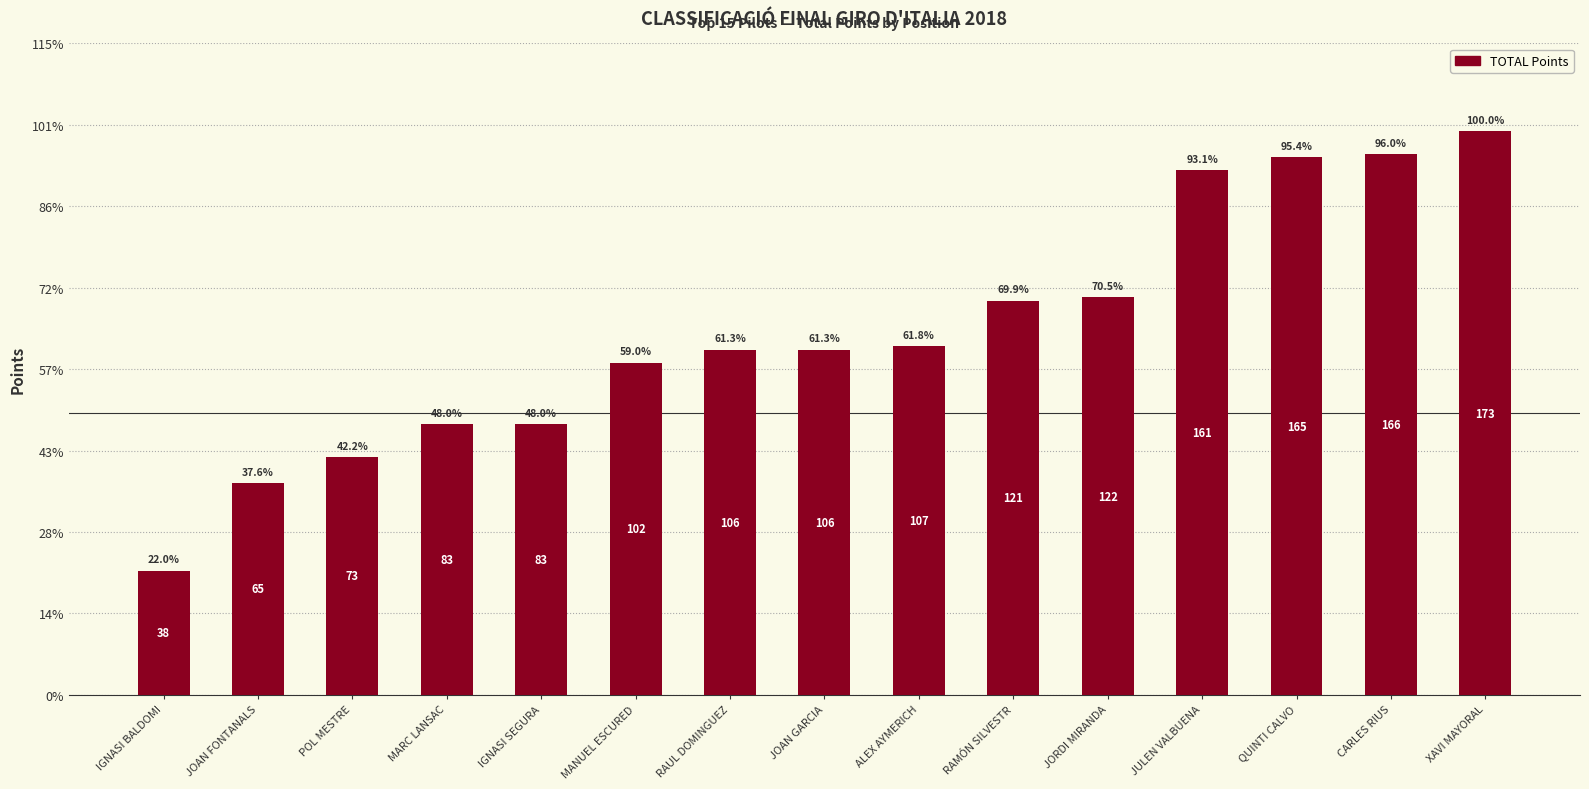

Are the bars grouped side by side (vs. stacked)?

No